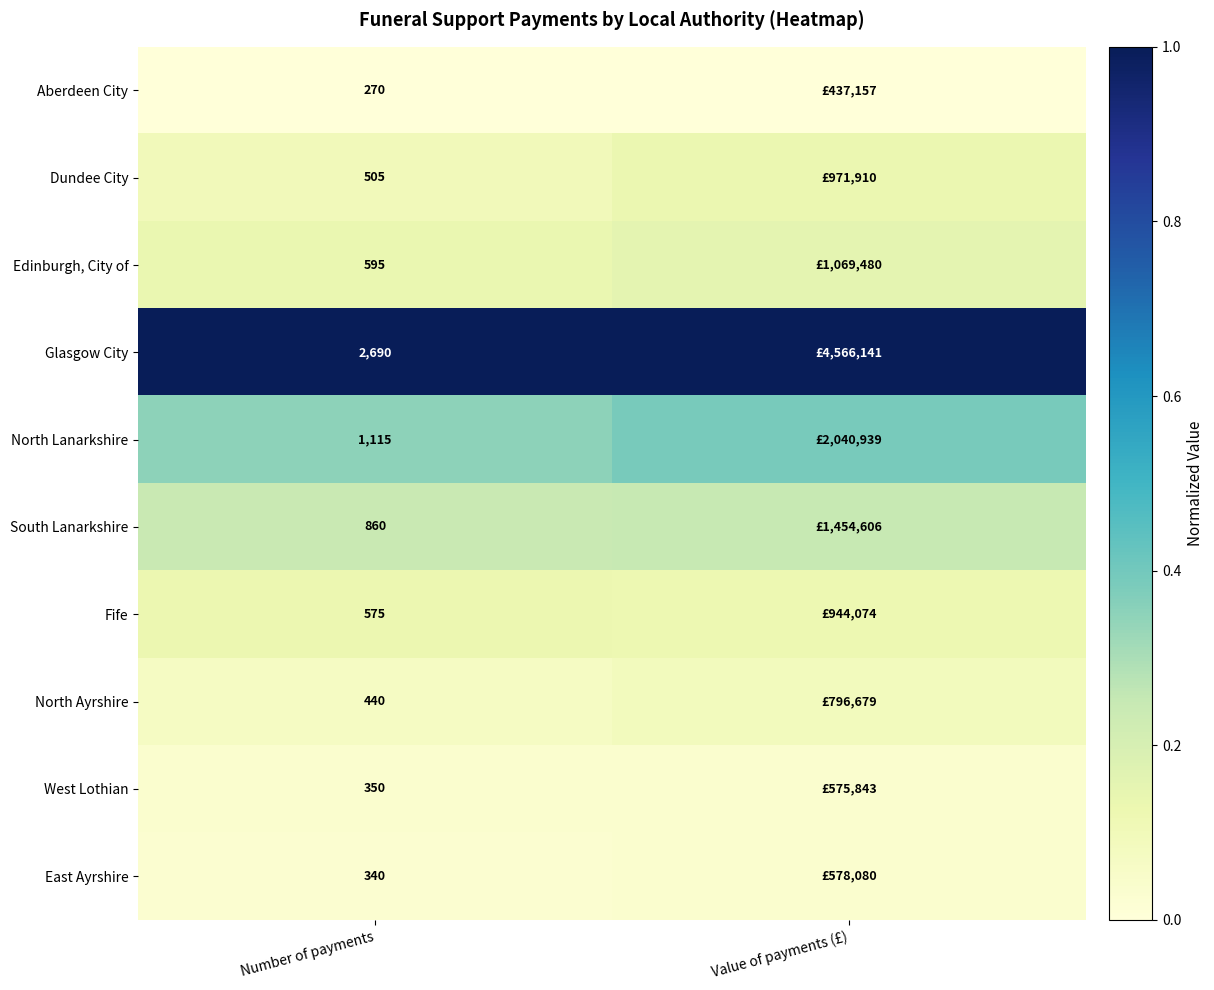

At Number of payments, list the series in order from largest to smallest.

Glasgow City, North Lanarkshire, South Lanarkshire, Edinburgh, City of, Fife, Dundee City, North Ayrshire, West Lothian, East Ayrshire, Aberdeen City